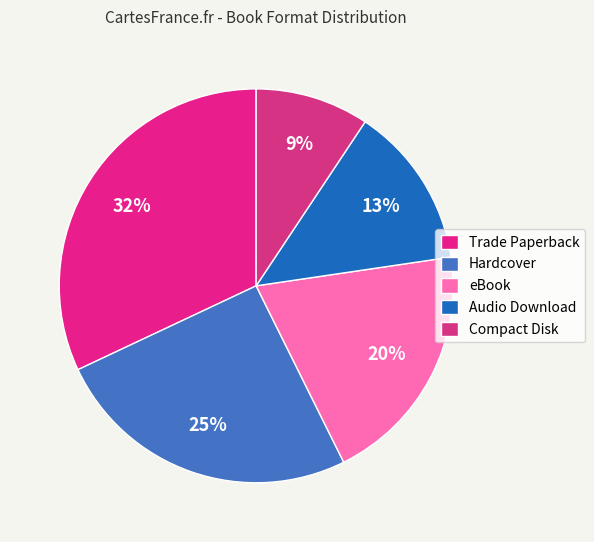

What is the largest slice in the pie chart?

Trade Paperback